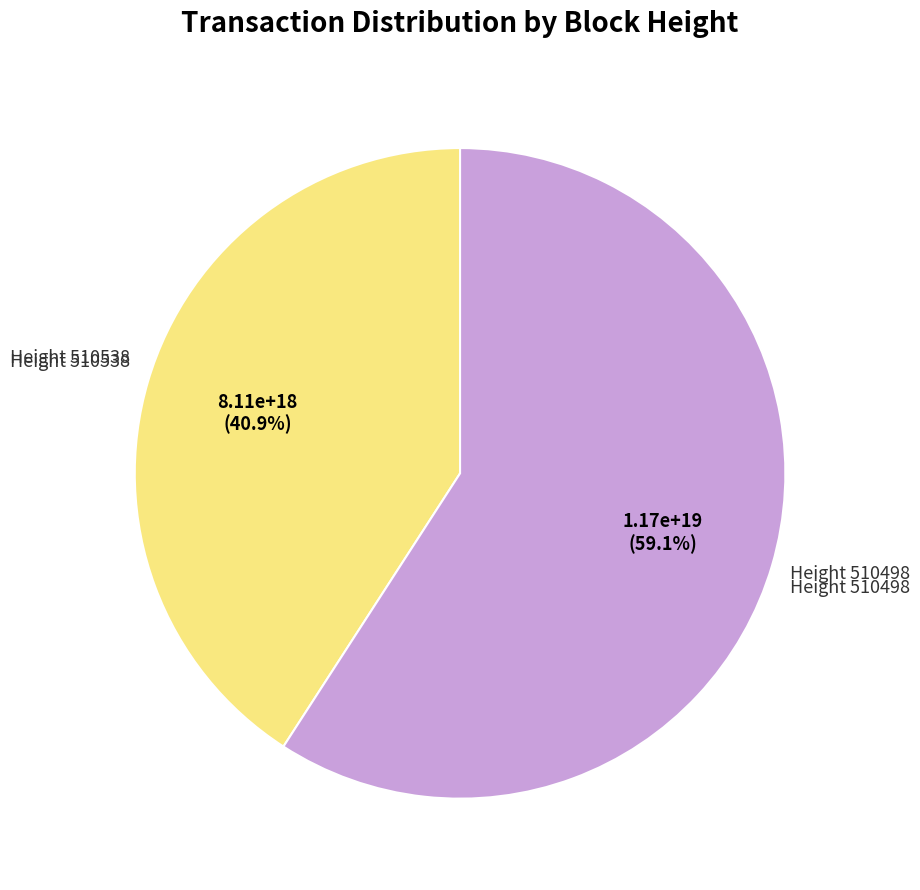

Does any single category account for the majority?

Yes